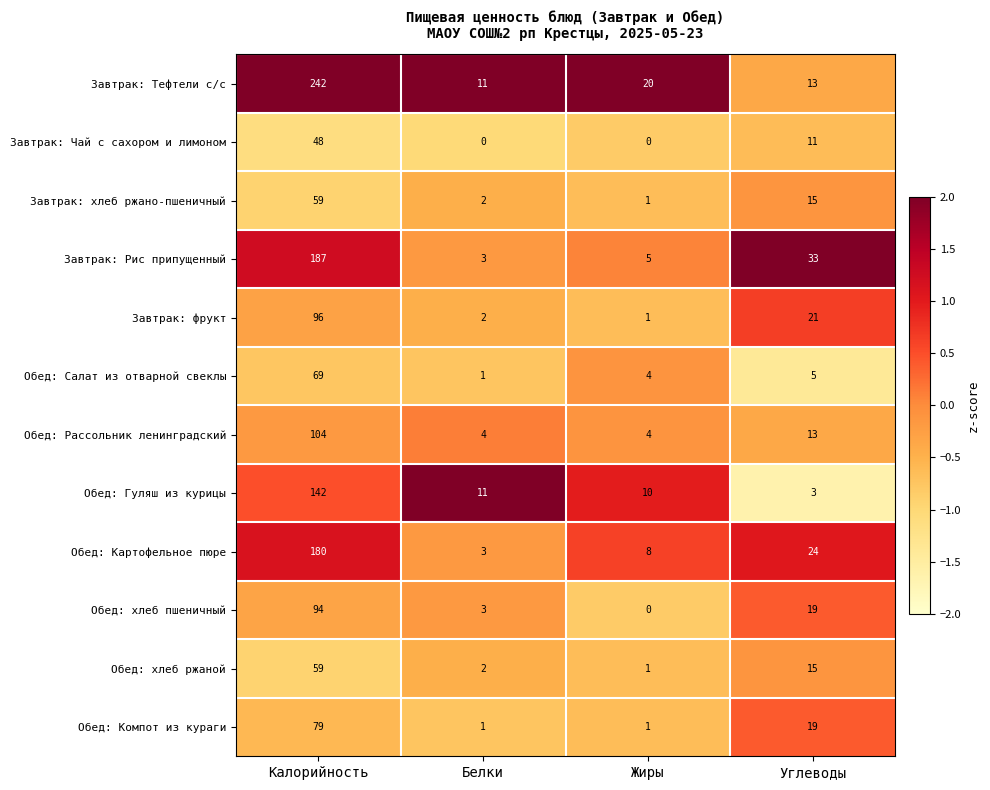

Rank the categories by Обед: Салат из отварной свеклы value from lowest to highest.

Белки, Жиры, Углеводы, Калорийность